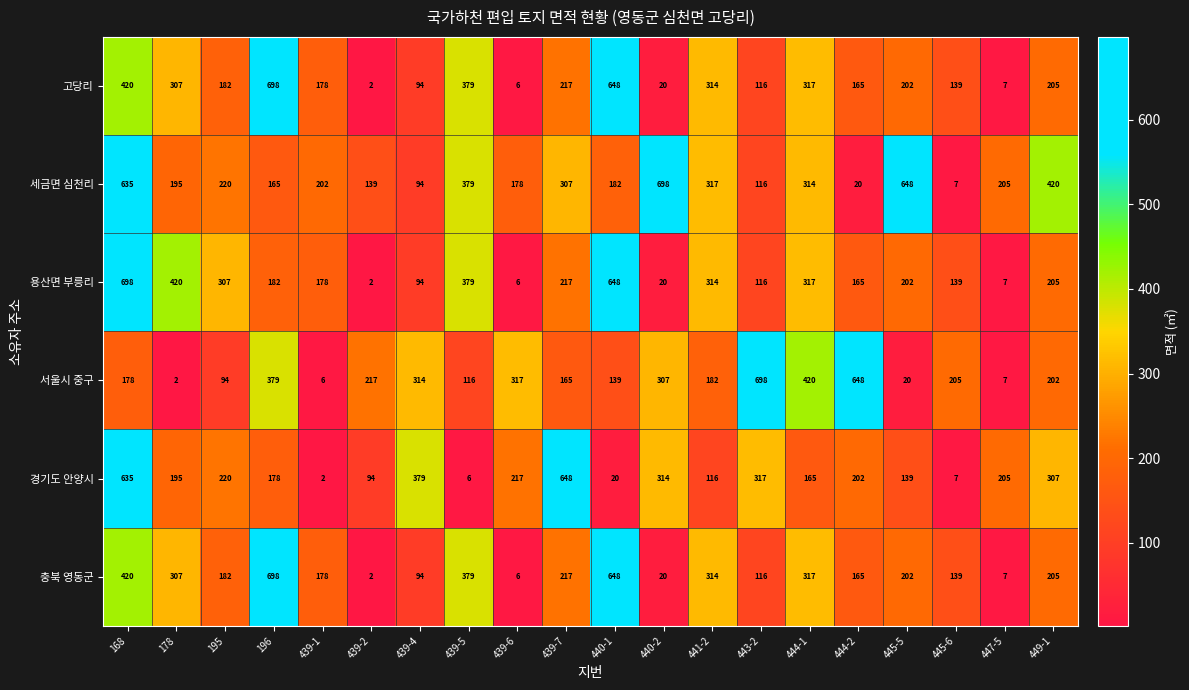

Rank the categories by 충북 영동군 value from highest to lowest.

196, 440-1, 168, 439-5, 444-1, 441-2, 178, 439-7, 449-1, 445-5, 195, 439-1, 444-2, 445-6, 443-2, 439-4, 440-2, 447-5, 439-6, 439-2